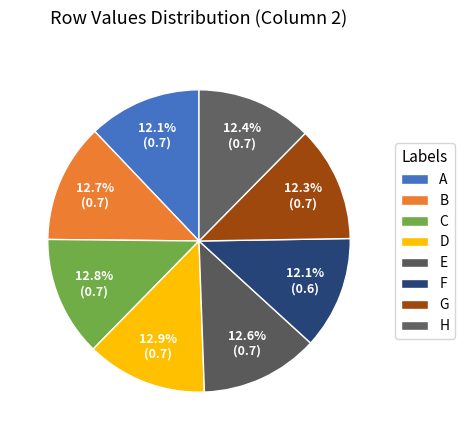

What percentage do B and H together represent?

25.1%